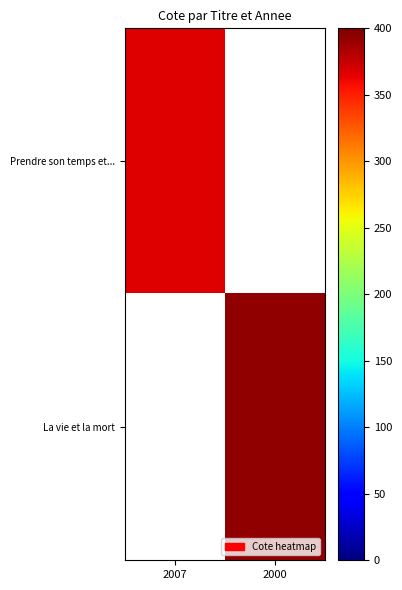

How many positive values does the Prendre son temps et... series have?

1